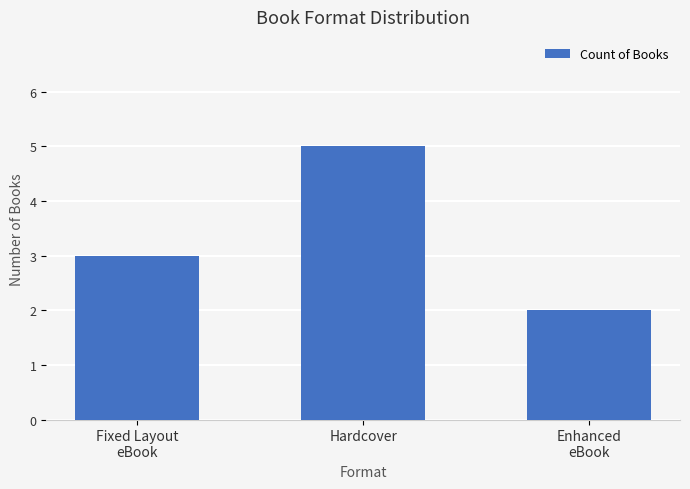

What is the approximate value at Hardcover?

5